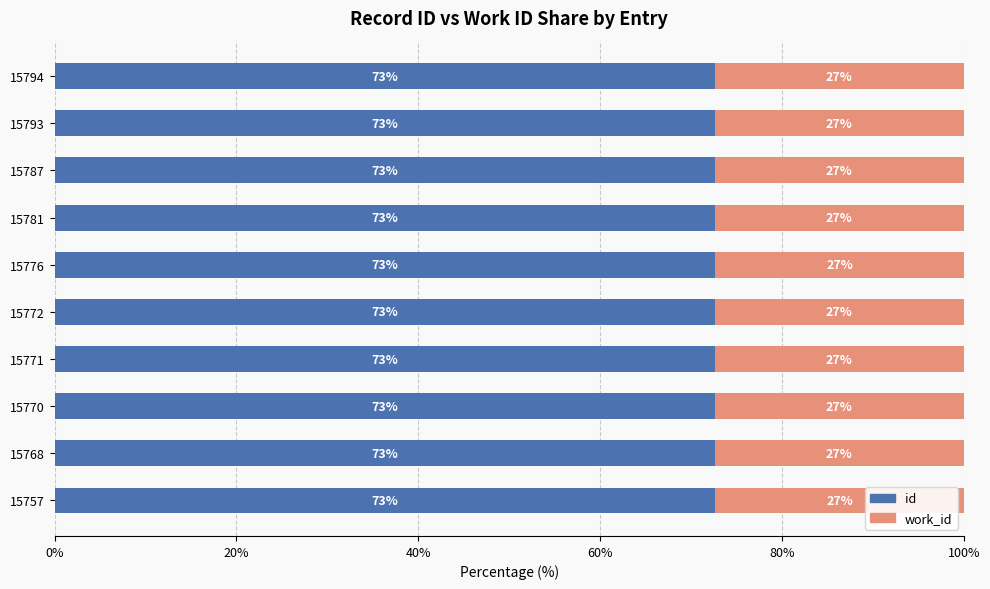

What is the lowest value of the id series?

72.6